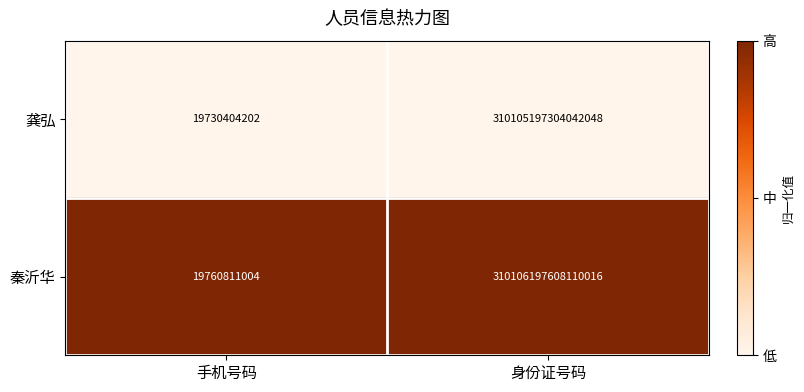

Which series has the widest spread of values?

秦沂华